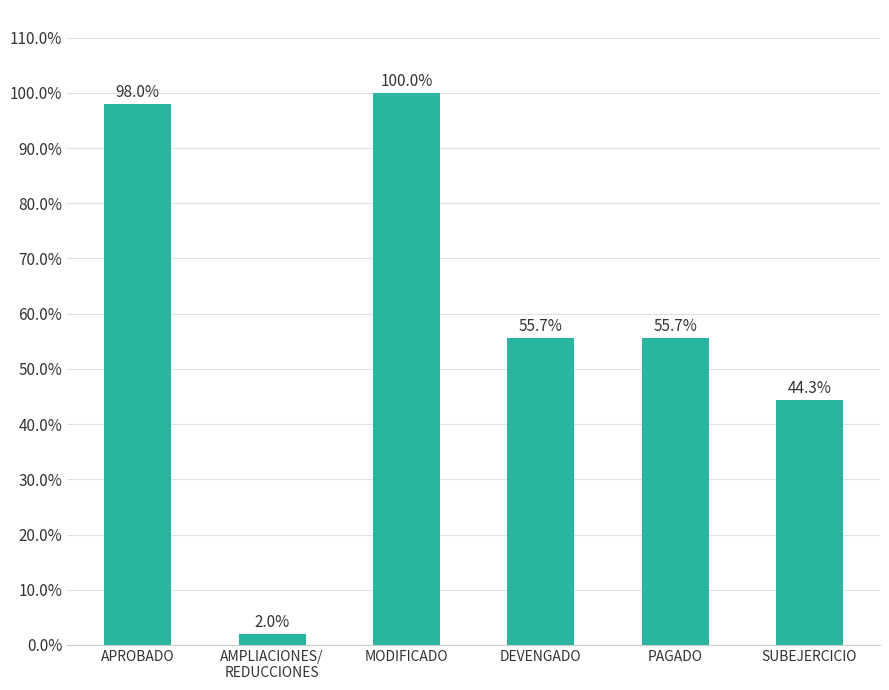

Reading left to right, list all the values displayed in this chart.

98.0	2.0	100.0	55.7	55.7	44.3